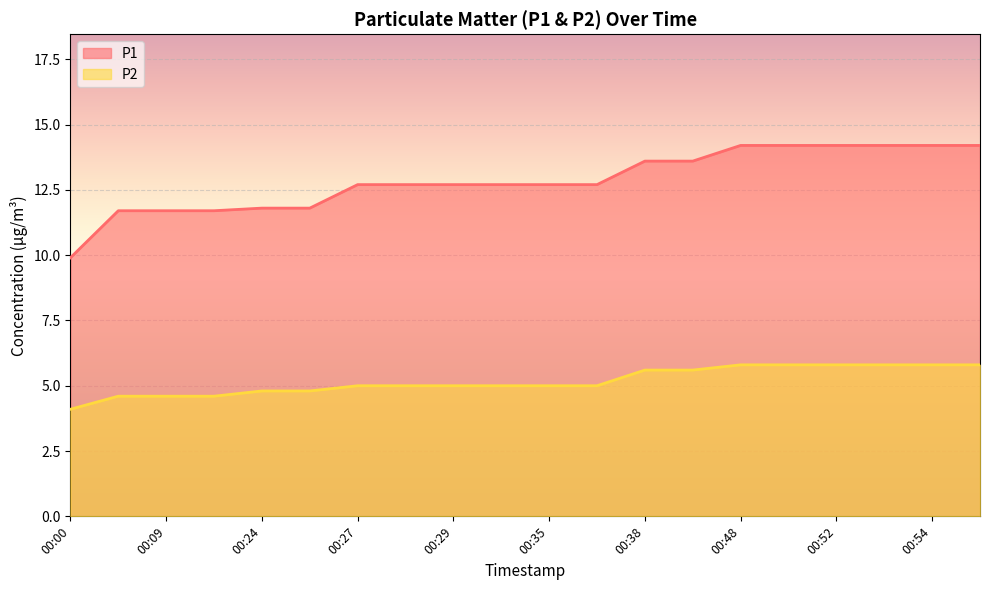

What is the lowest value of the P1 series?

9.9